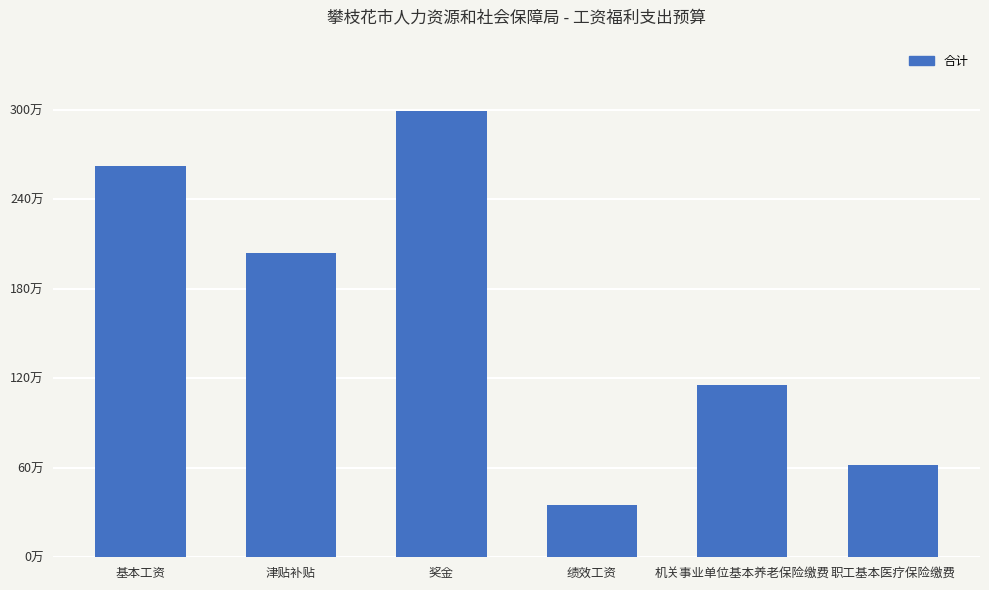

At which category does the chart reach its minimum across all series?

绩效工资